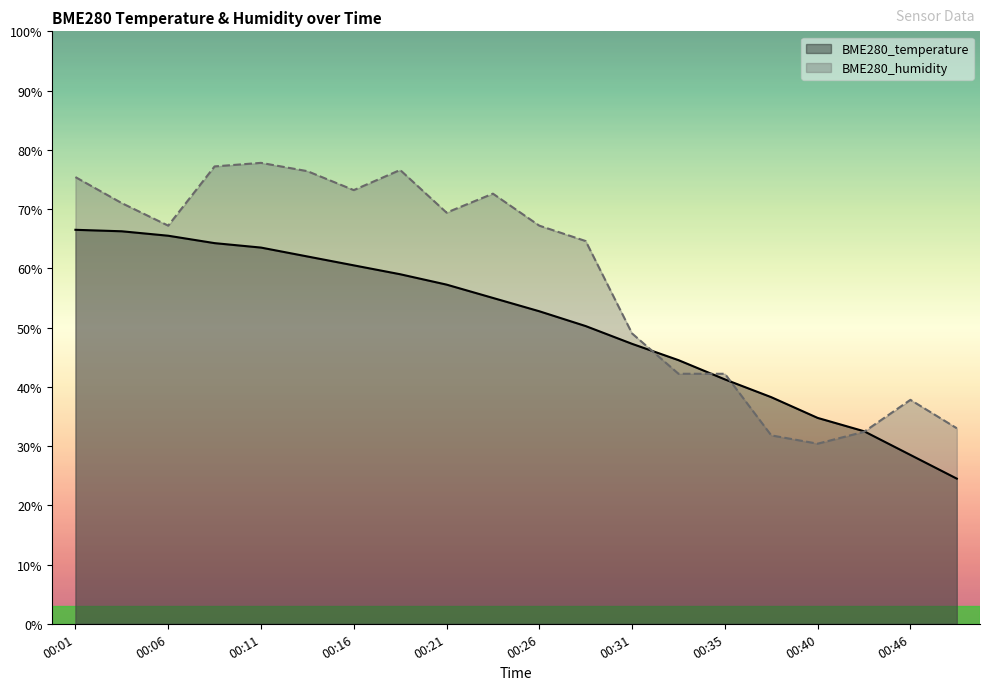

What are all the series names shown in the legend?

BME280_temperature, BME280_humidity